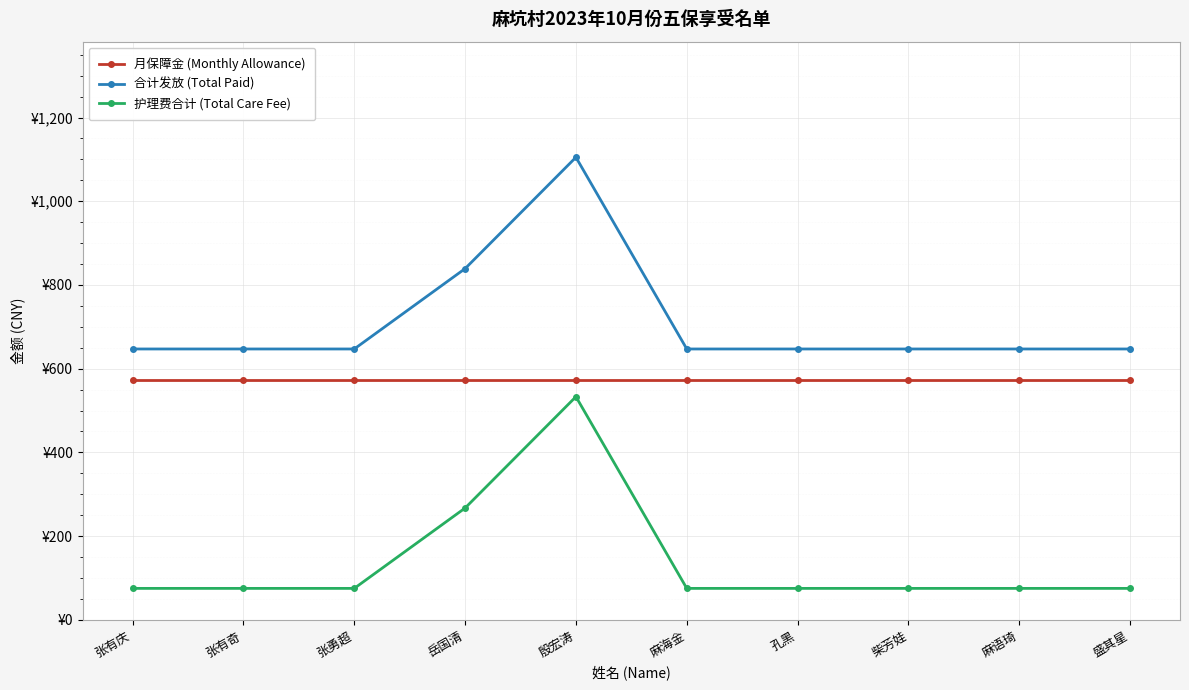

True or false: 合计发放 (Total Paid) and 护理费合计 (Total Care Fee) intersect in this chart.

False